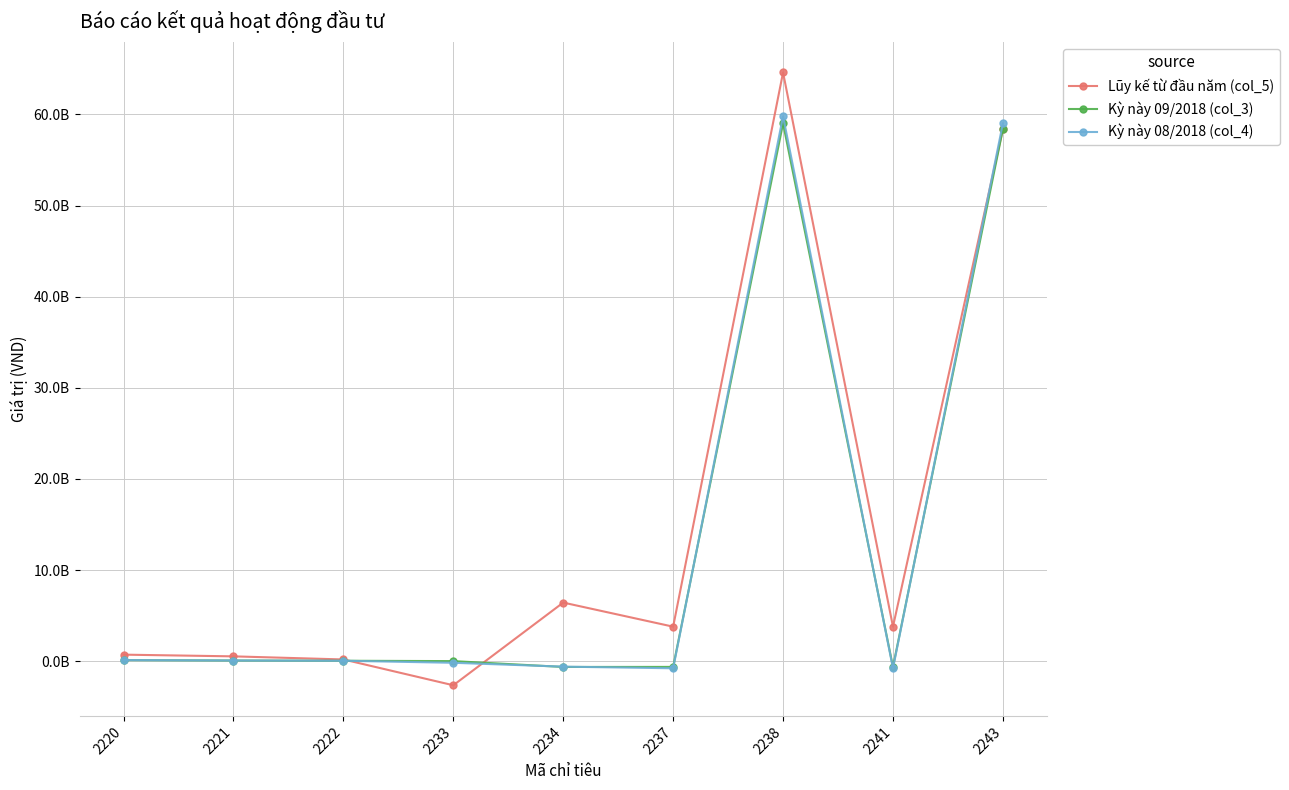

What is the total value across all series at 2222?

278982410